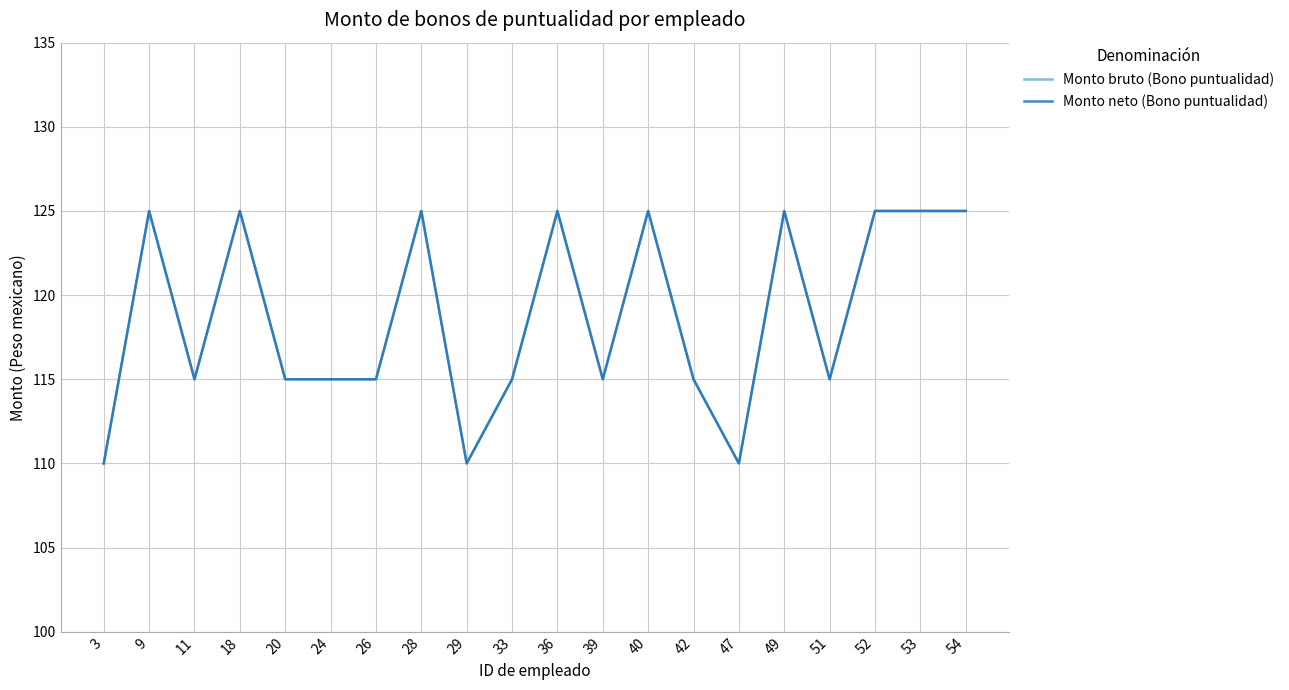

Does the chart display data point markers on the line(s)?

No